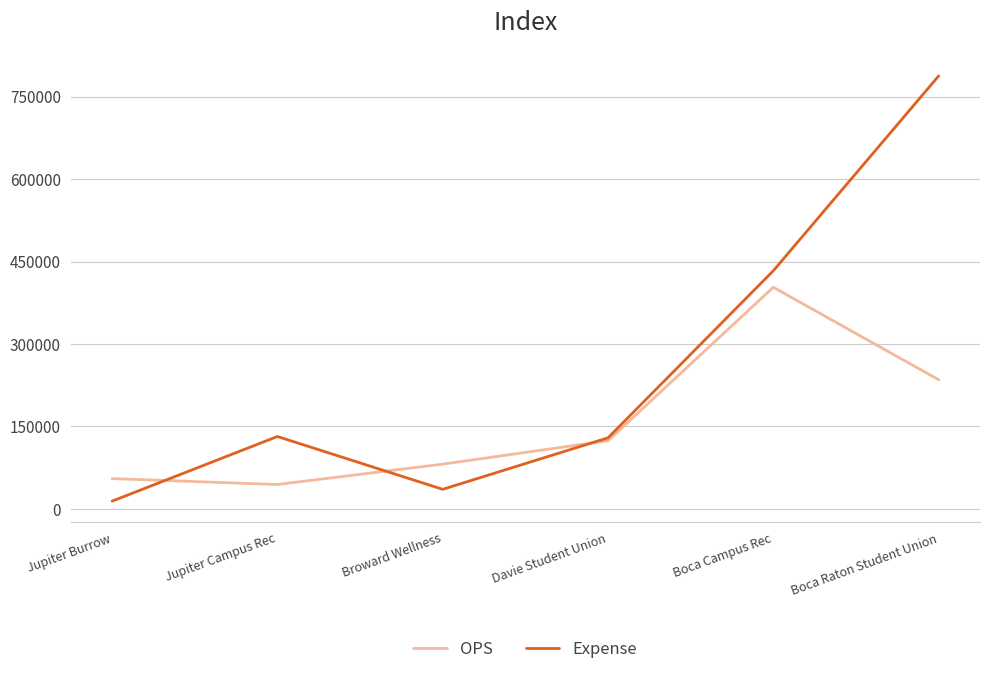

List the series in order of their peak value, lowest first.

OPS, Expense